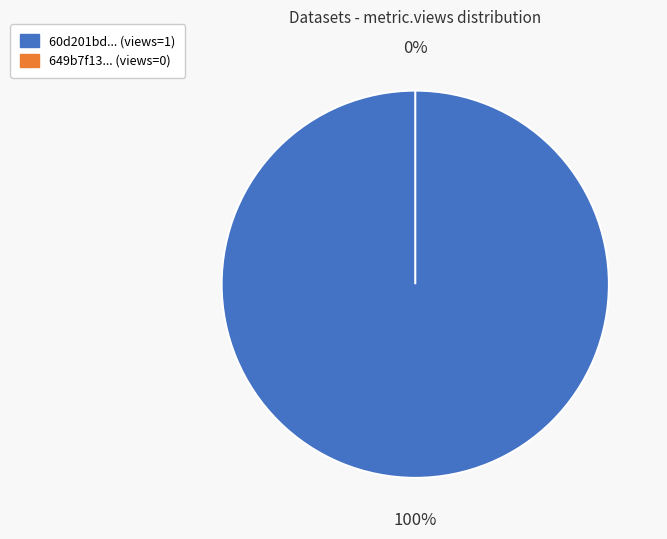

True or false: 649b7f13078190f8a5e7718d accounts for 0% of the total.

True